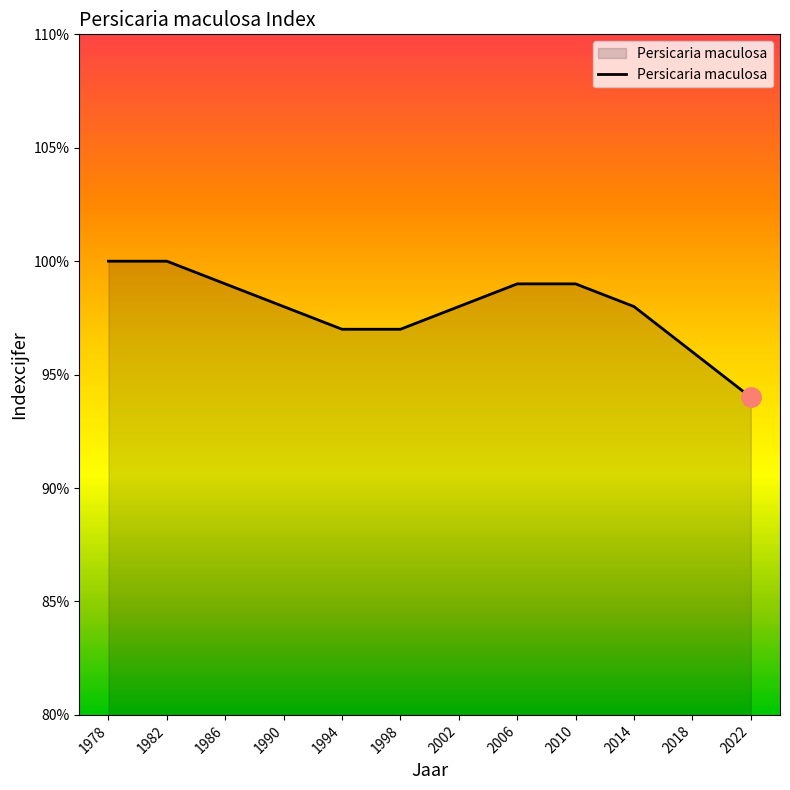

What is the change in value from 1998 to 2010?

+2